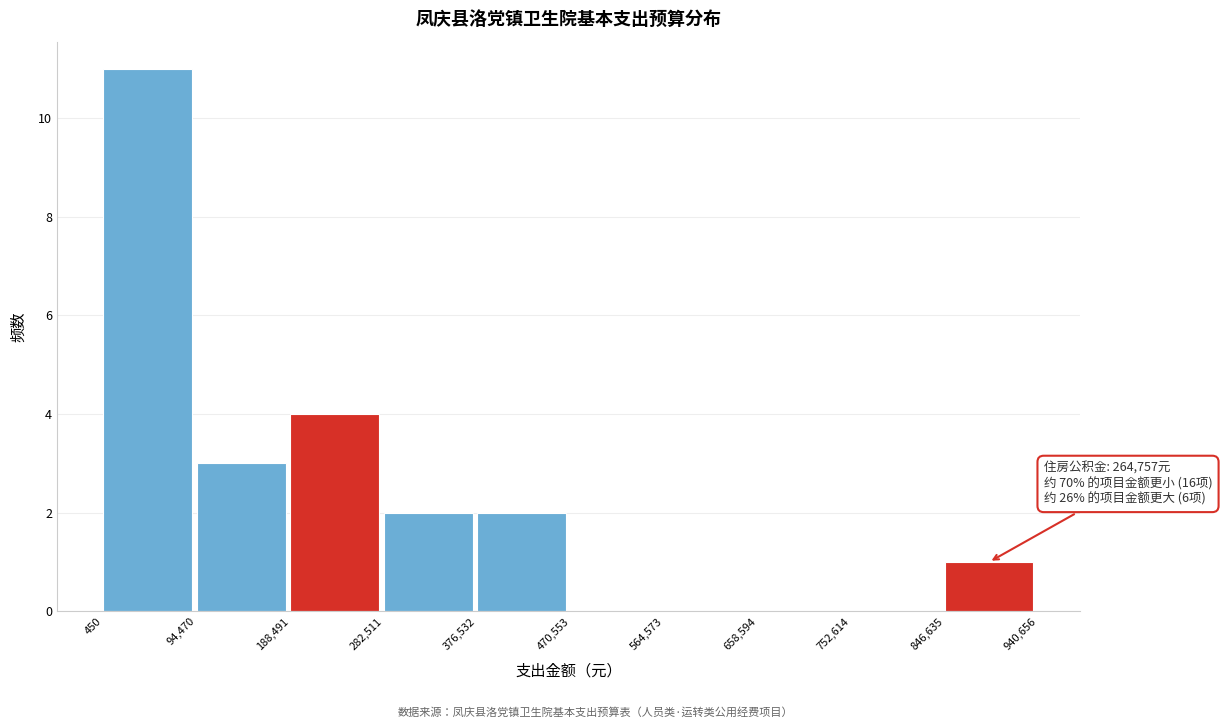

Over which range of the x-axis is the bar tallest?

450 to 94,470